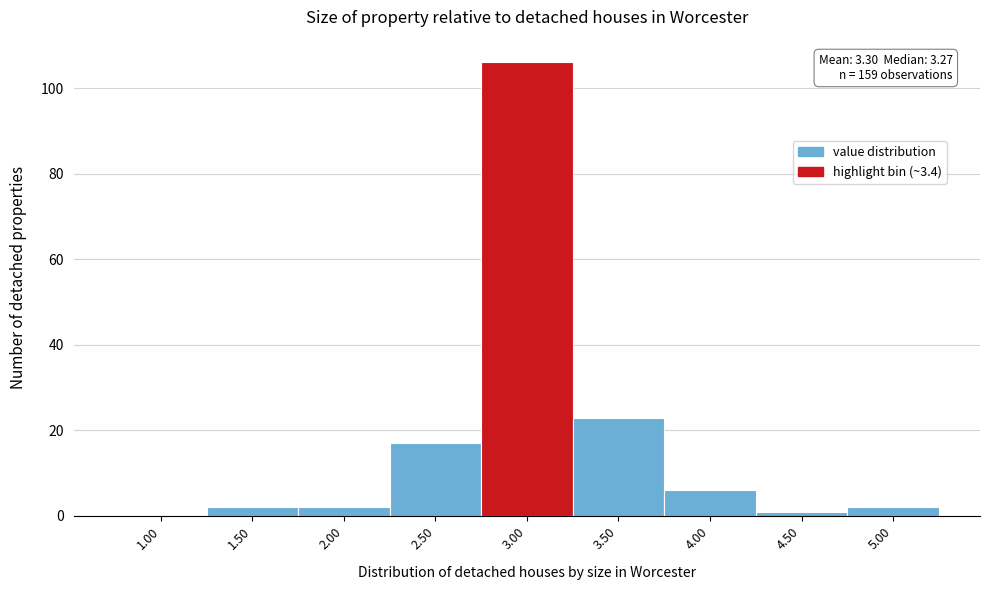

Reading left to right, list all the values displayed in this chart.

1.00=0	1.50=2	2.00=2	2.50=17	3.00=106	3.50=23	4.00=6	4.50=1	5.00=2